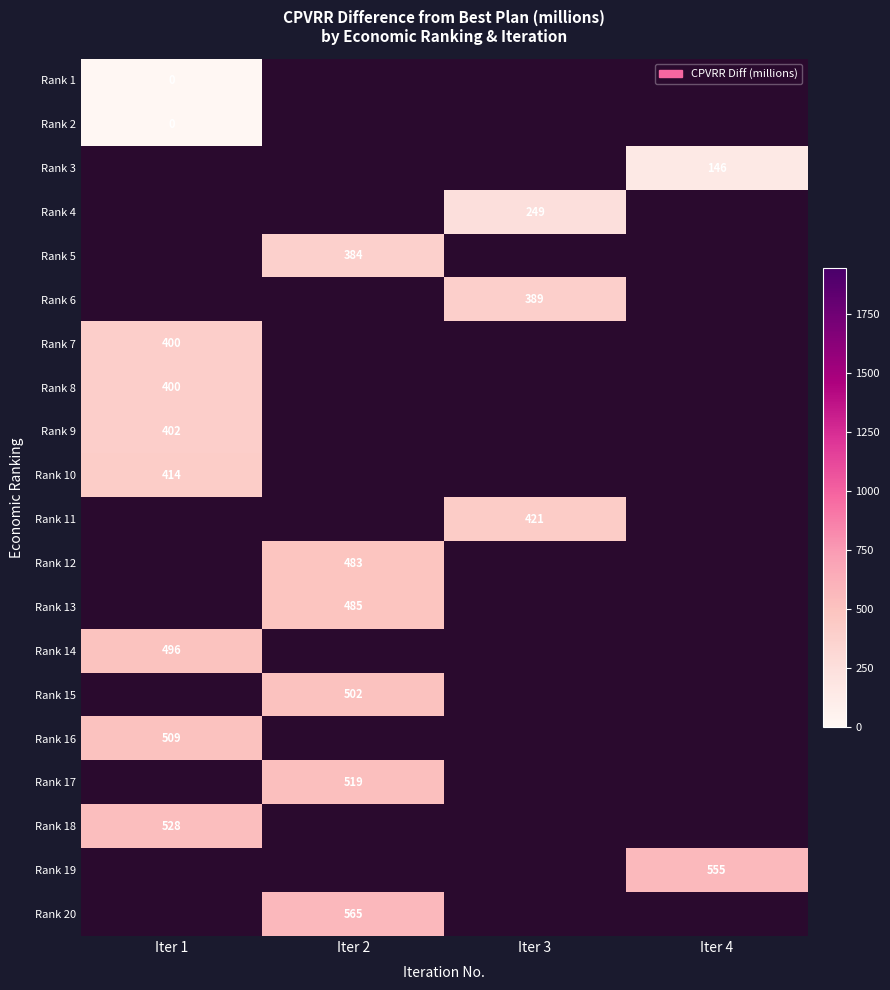

The Rank 8 series shows 400 at Iter 1. True or false?

True